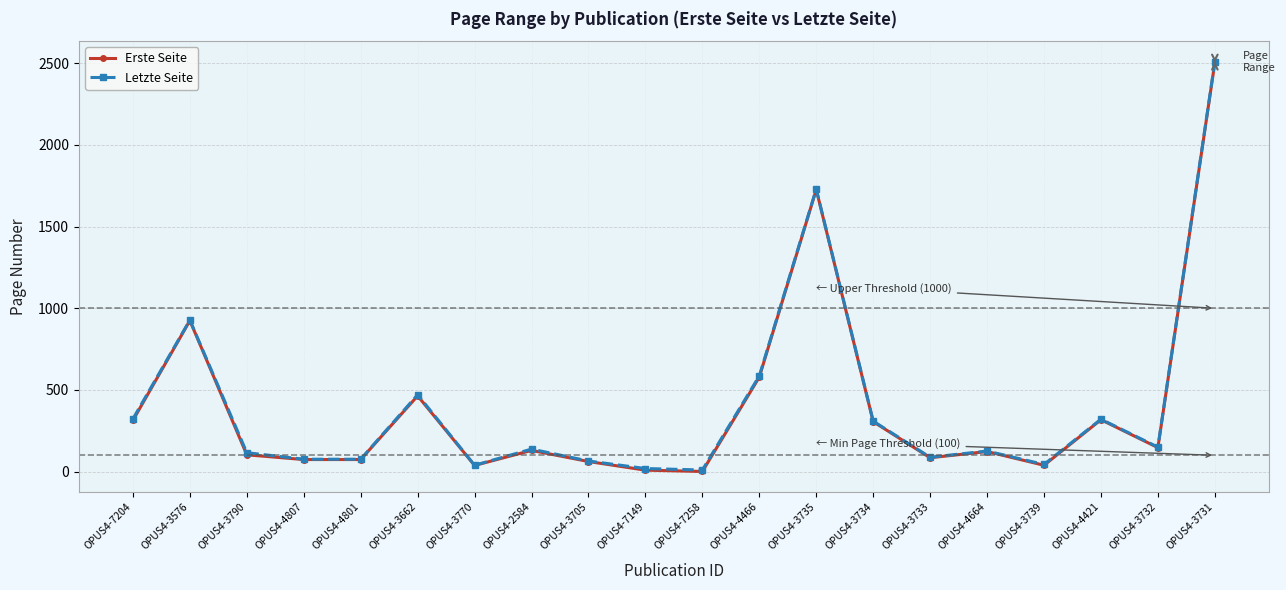

True or false: Erste Seite and Letzte Seite intersect in this chart.

False